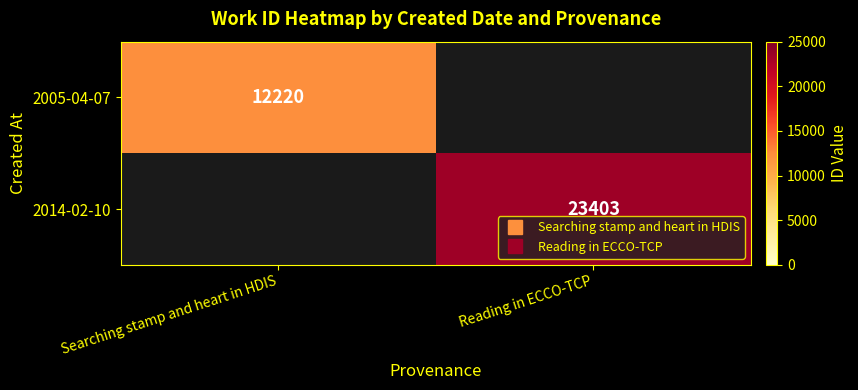

Which series has the widest spread of values?

2005-04-07